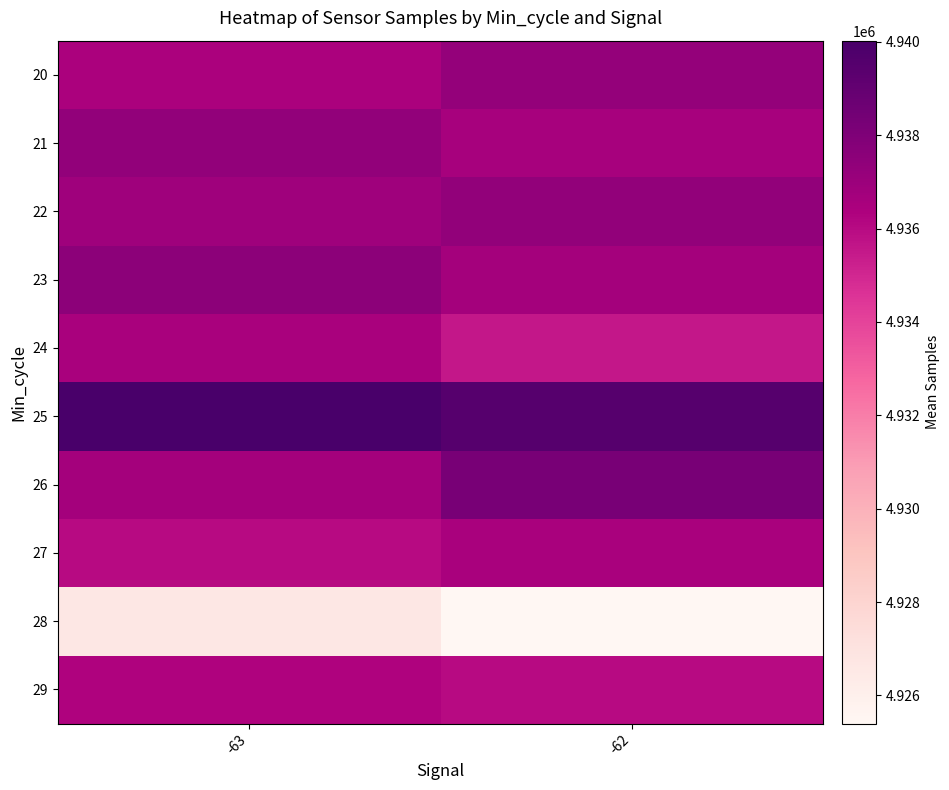

Which series has the largest total across all categories?

25